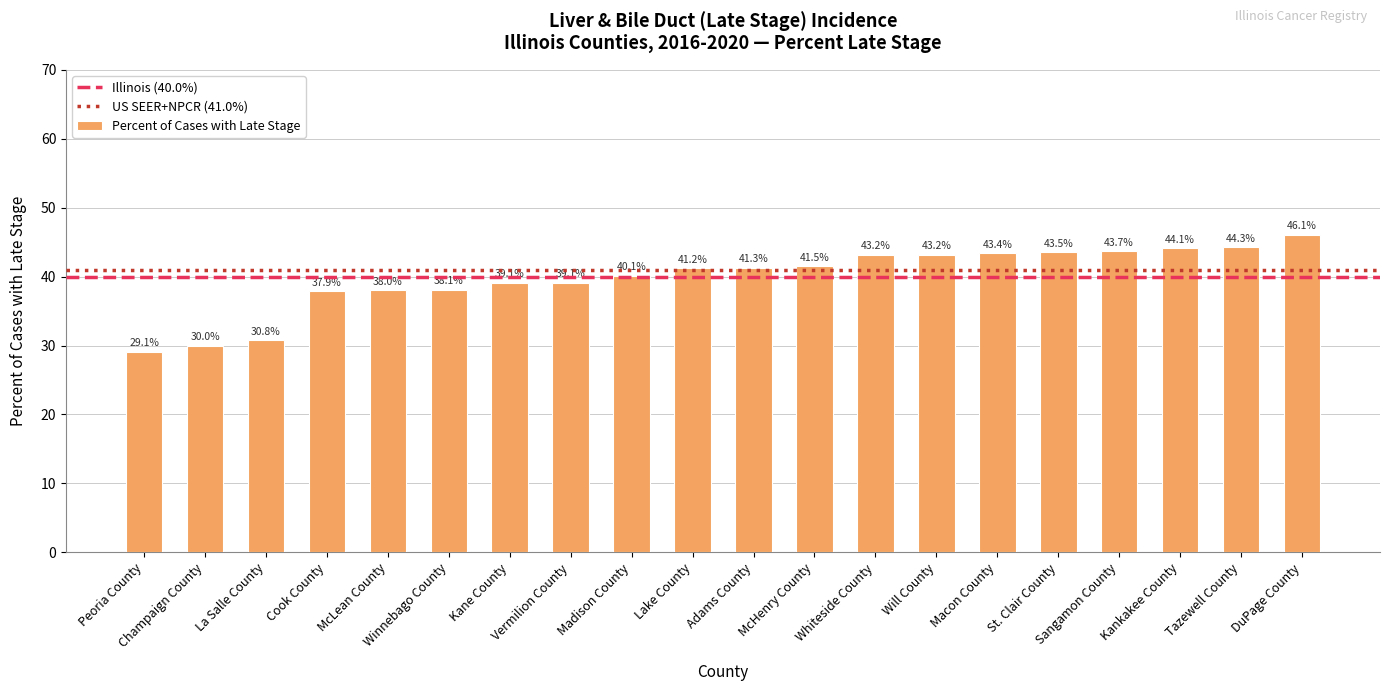

How many distinct data groups are displayed?

1